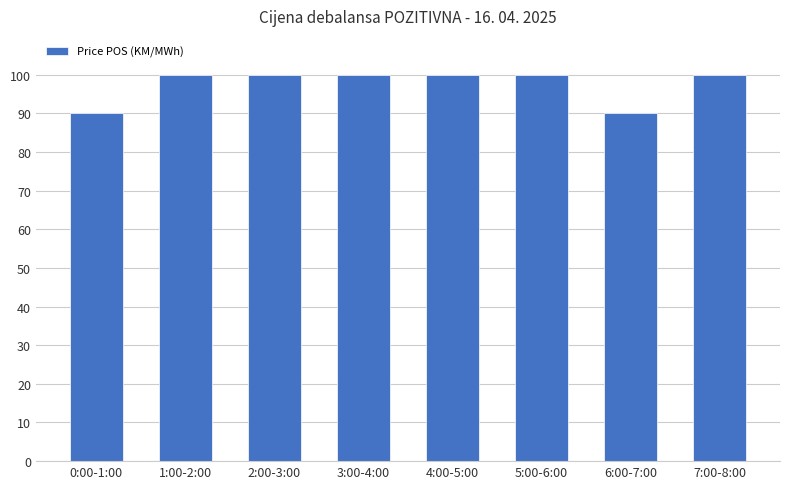

The value at 2:00-3:00 is 32. True or false?

False